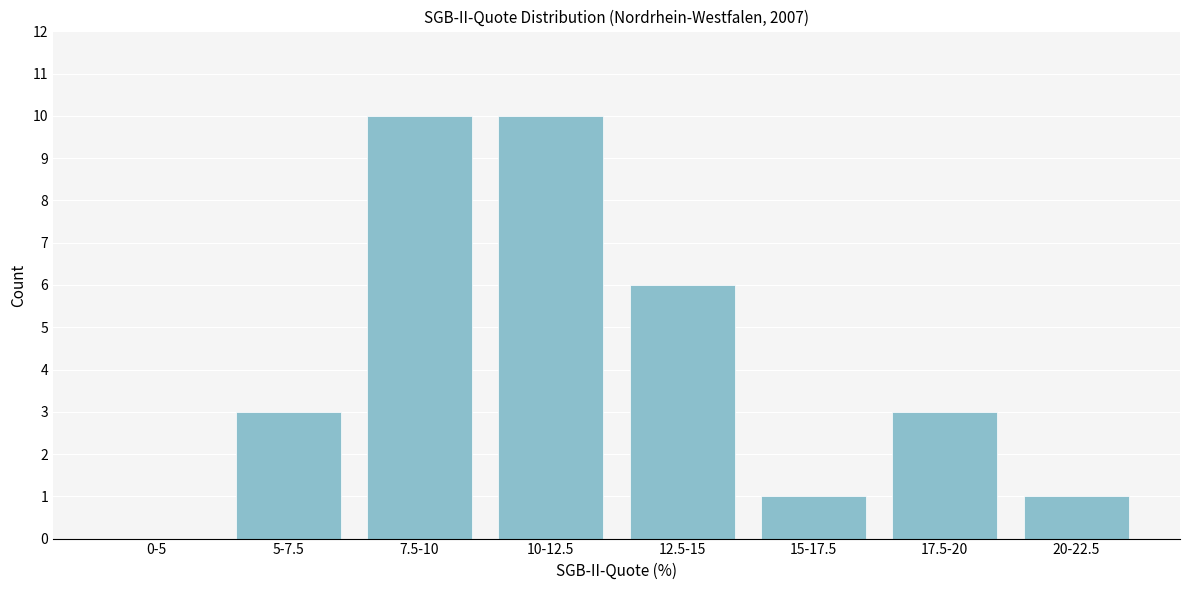

Reading left to right, what are all the values shown in this chart?

0-5=0	5-7.5=3	7.5-10=10	10-12.5=10	12.5-15=6	15-17.5=1	17.5-20=3	20-22.5=1